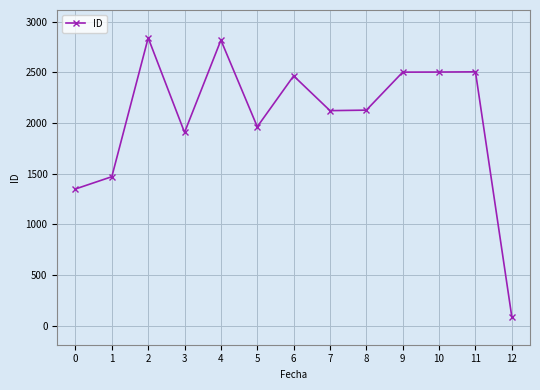

Is it true that the value at 4 is 4720?

False